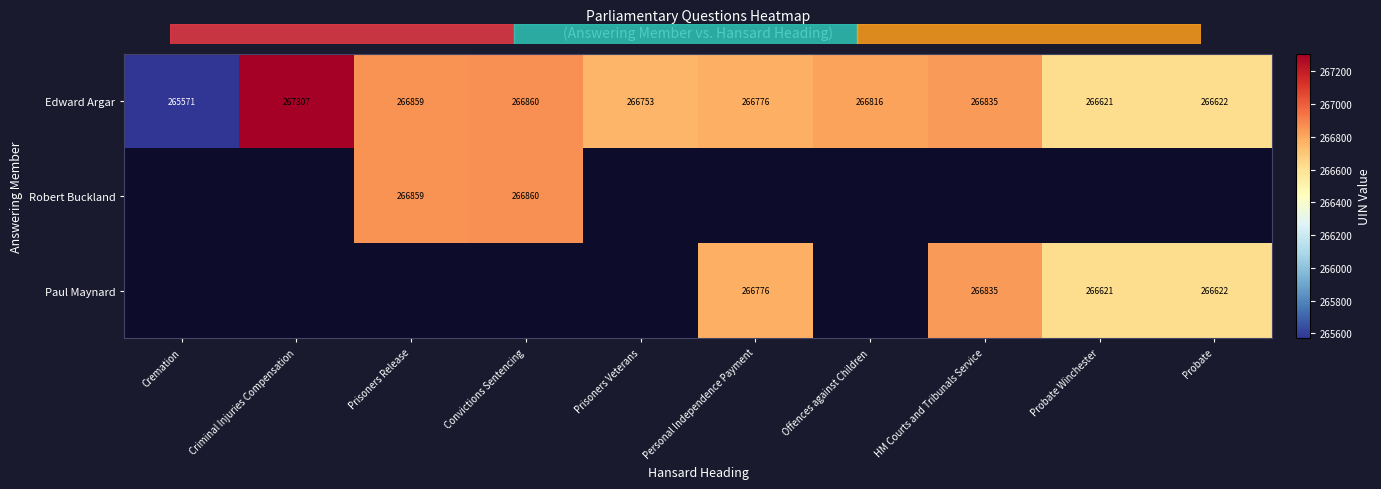

How many distinct data groups are displayed?

3